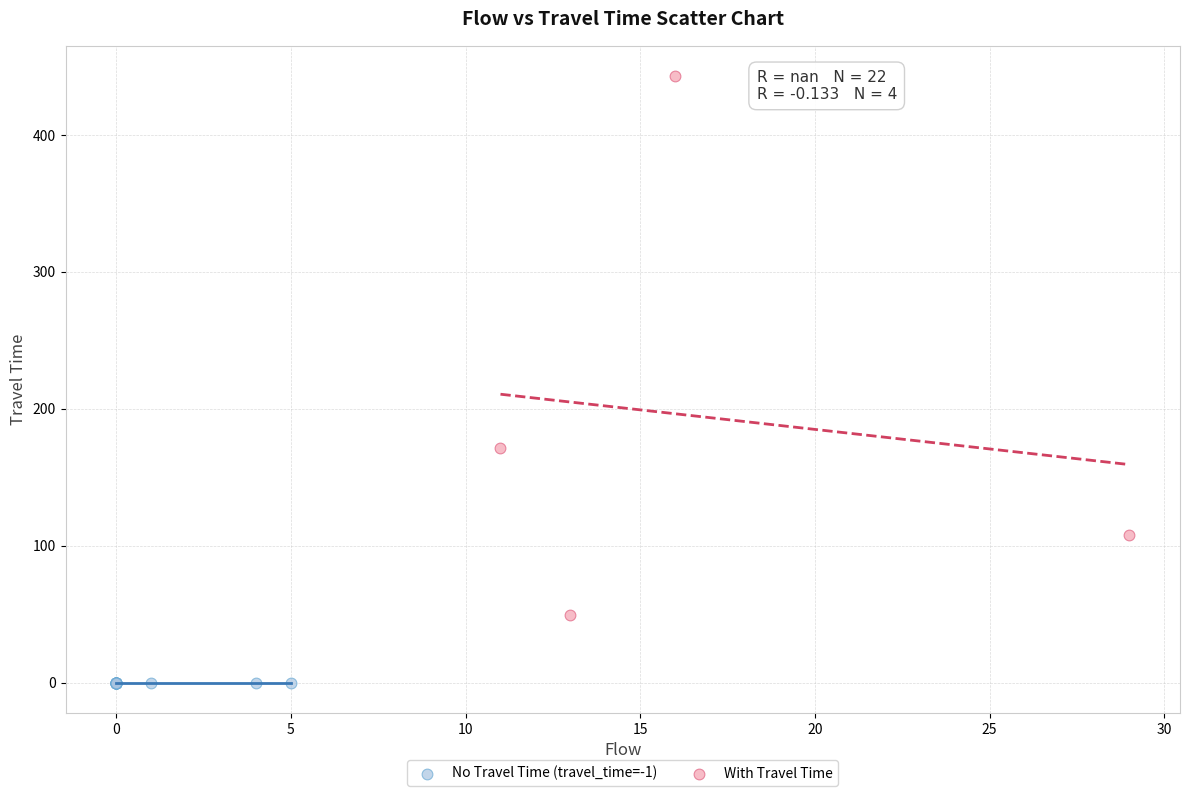

Which series reaches the minimum Y coordinate?

No Travel Time (travel_time=-1)